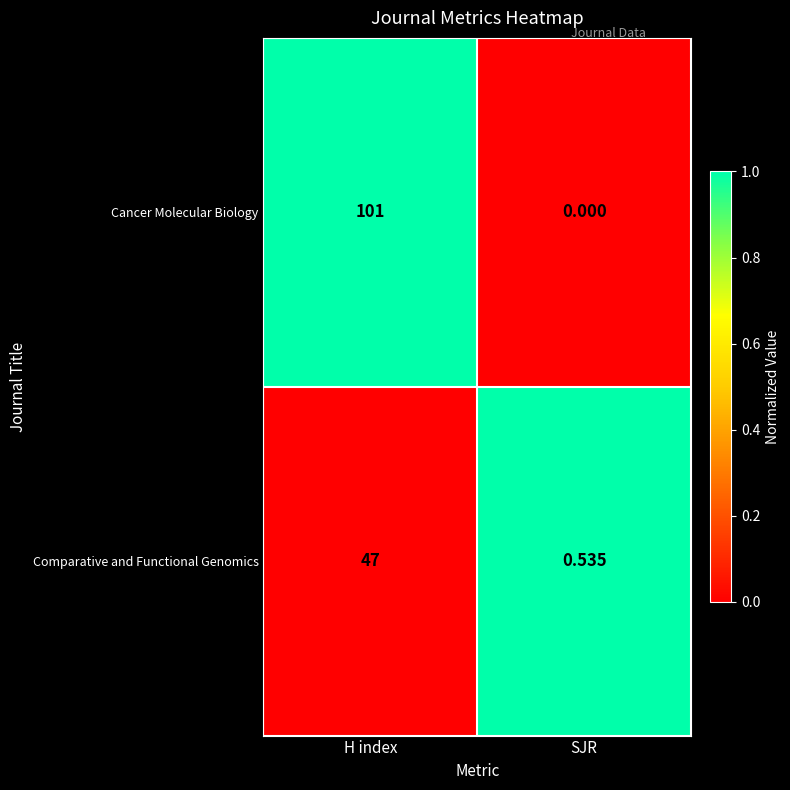

At how many categories does at least one series exceed 0?

2